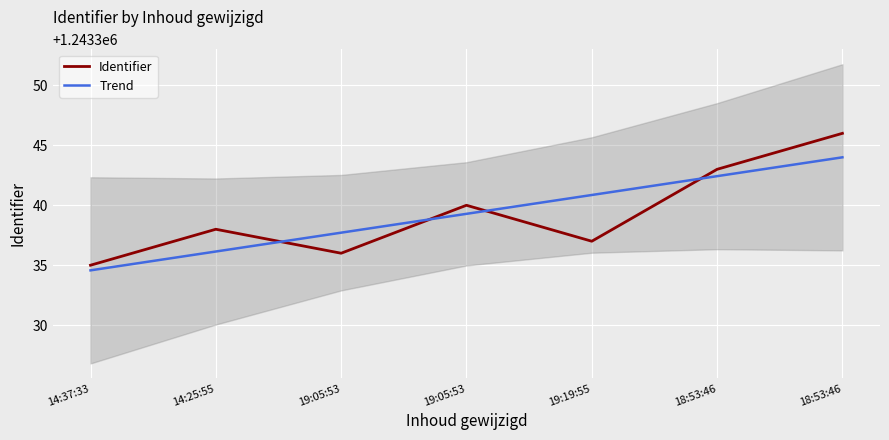

Reading right to left, extract all data points from this chart.

Identifier: 18:53:46=1243346.0	18:53:46=1243343.0	19:19:55=1243337.0	19:05:53=1243340.0	19:05:53=1243336.0	14:25:55=1243338.0	14:37:33=1243335.0
Trend: 18:53:46=1243344.0	18:53:46=1243342.4	19:19:55=1243340.9	19:05:53=1243339.3	19:05:53=1243337.7	14:25:55=1243336.1	14:37:33=1243334.6